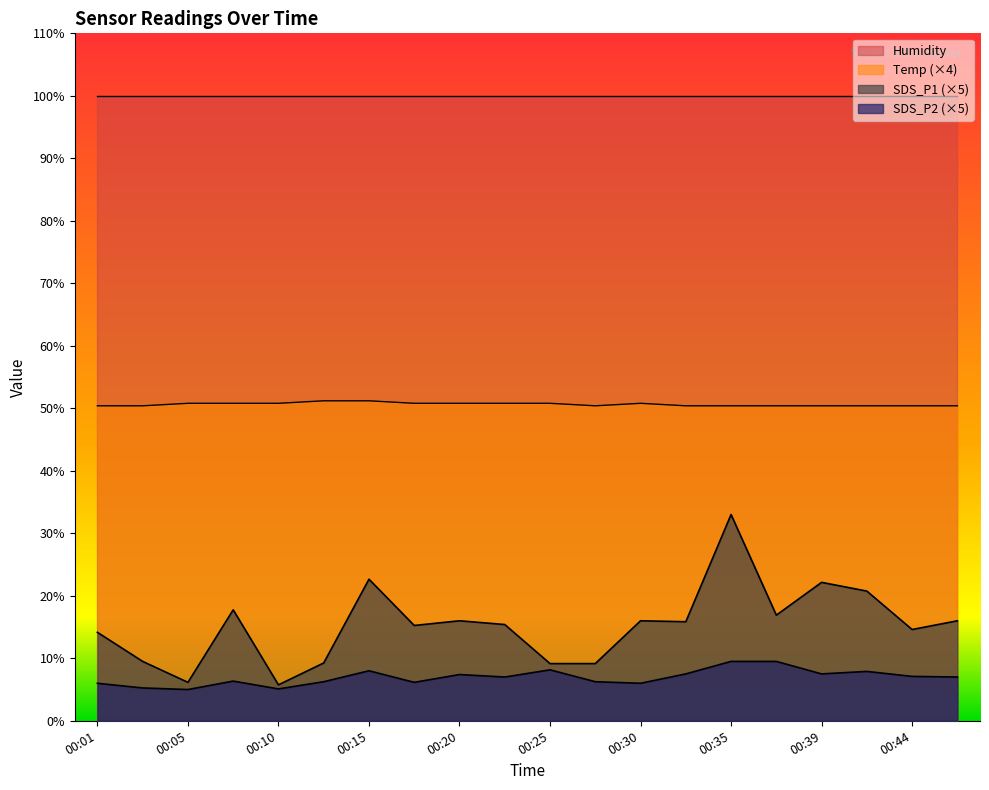

Which series has the largest total across all categories?

Humidity